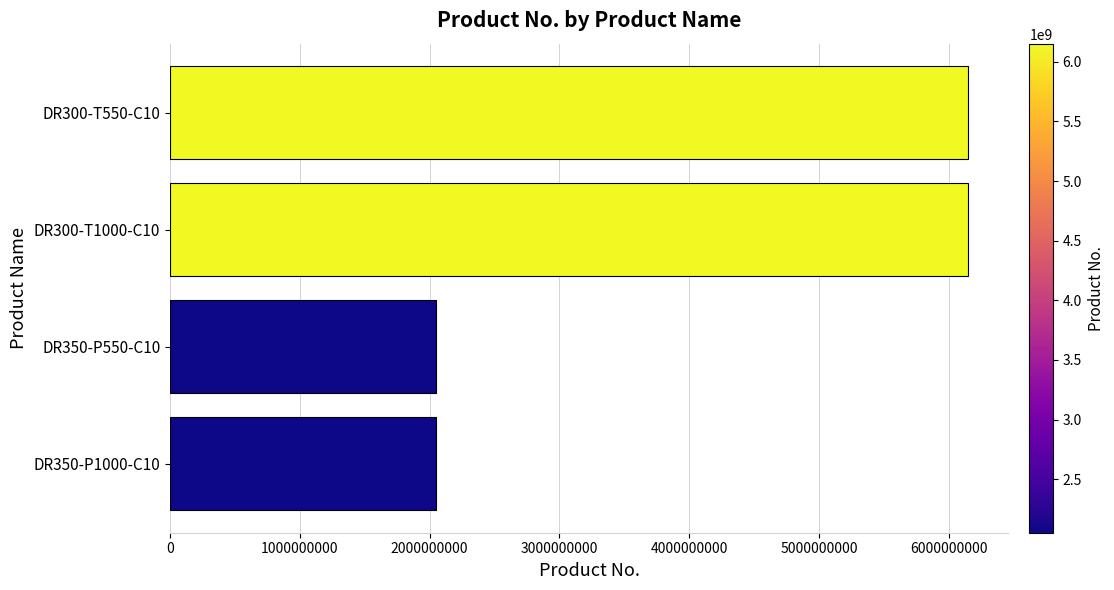

Is it true that the value at DR300-T550-C10 is 9282627712?

False